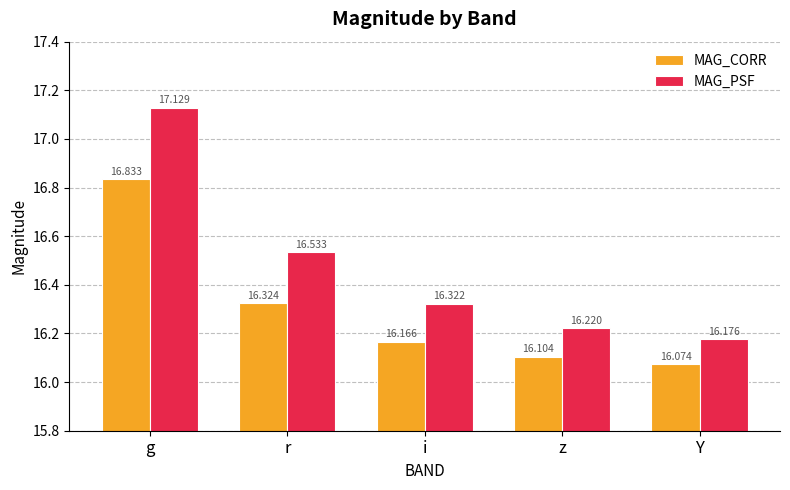

What is the sum of the MAG_PSF values at i and Y?

32.5